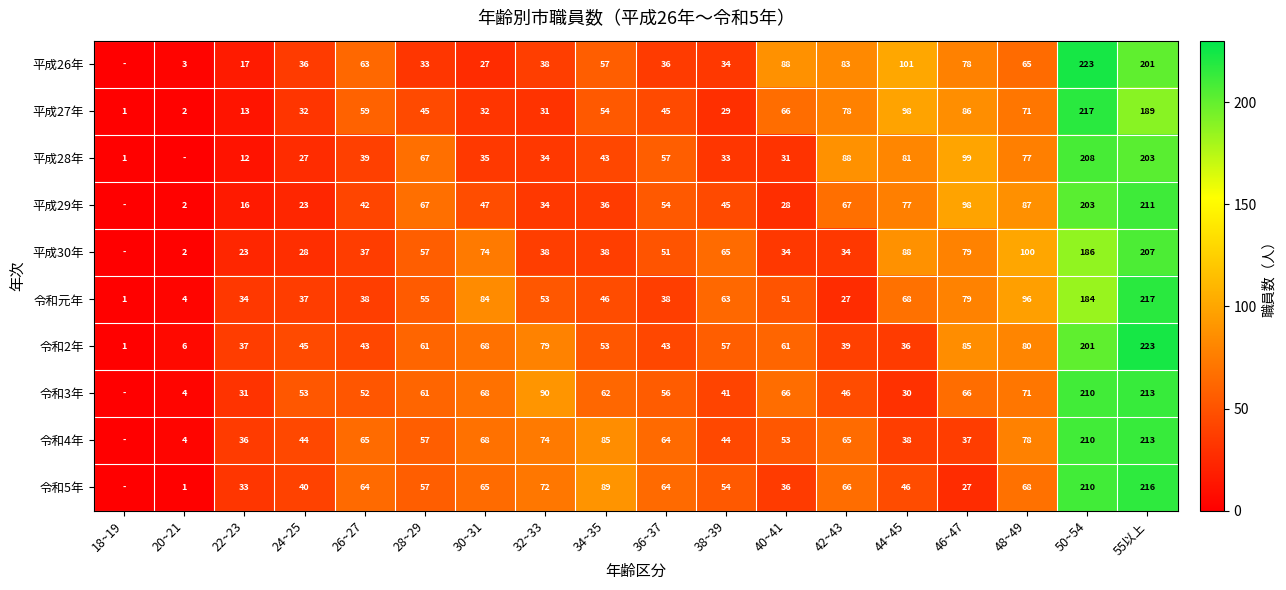

At which category does the chart reach its peak across all series?

50~54